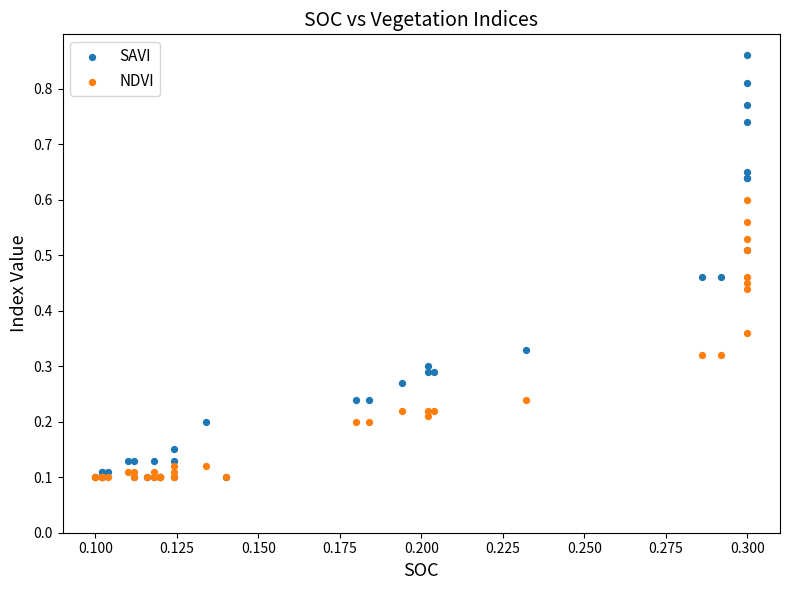

What are all the series names shown in the legend?

SAVI, NDVI